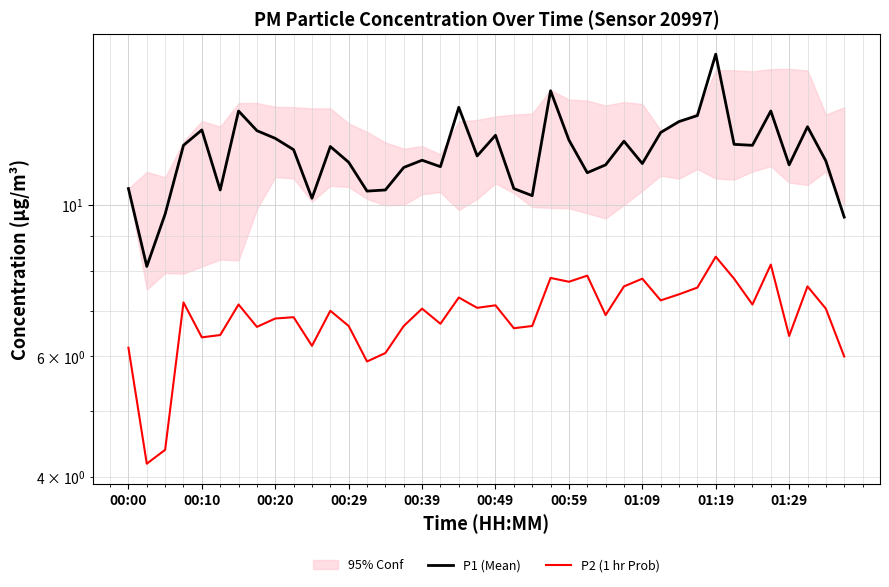

List the series in order of their peak value, highest first.

P1 (Mean), P2 (1 hr Prob)